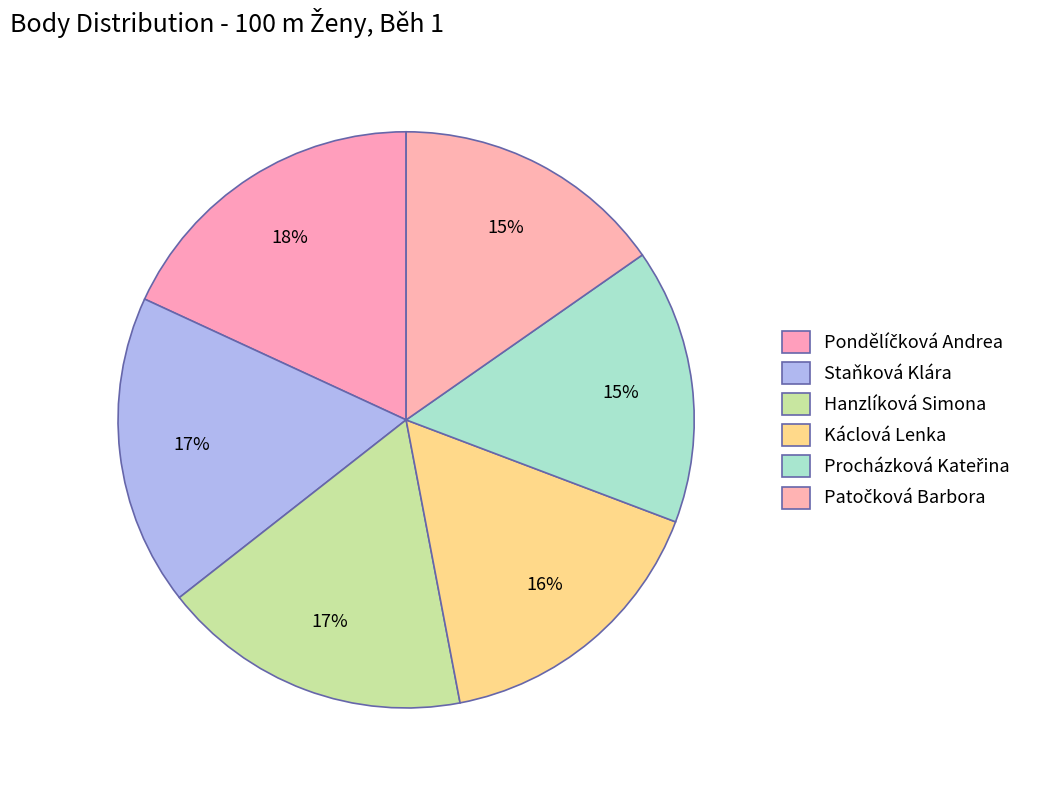

How many slices are in this pie chart?

6